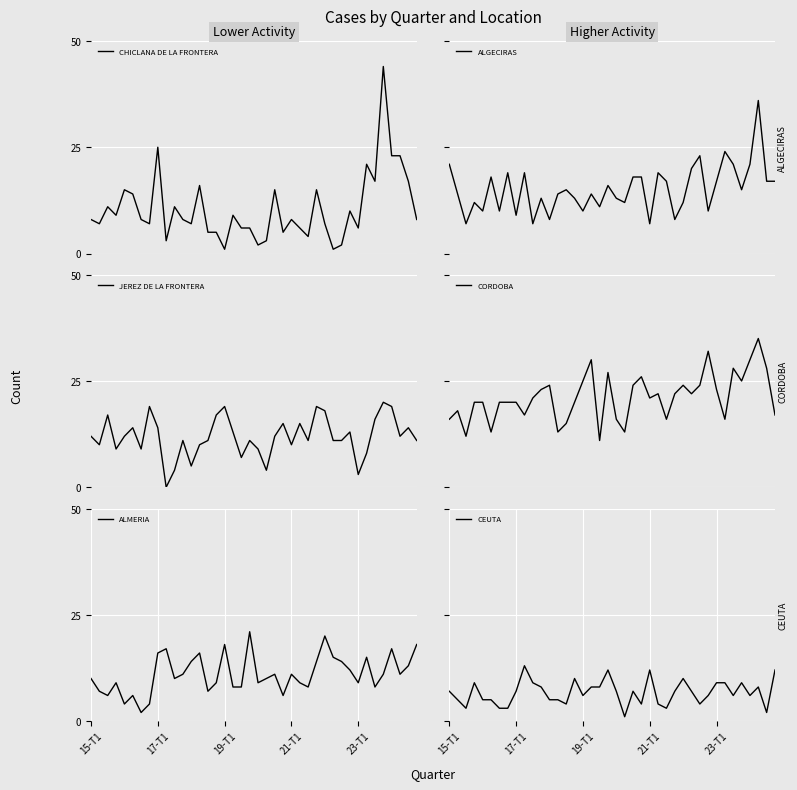

What is the highest value of the CHICLANA DE LA FRONTERA series?

44